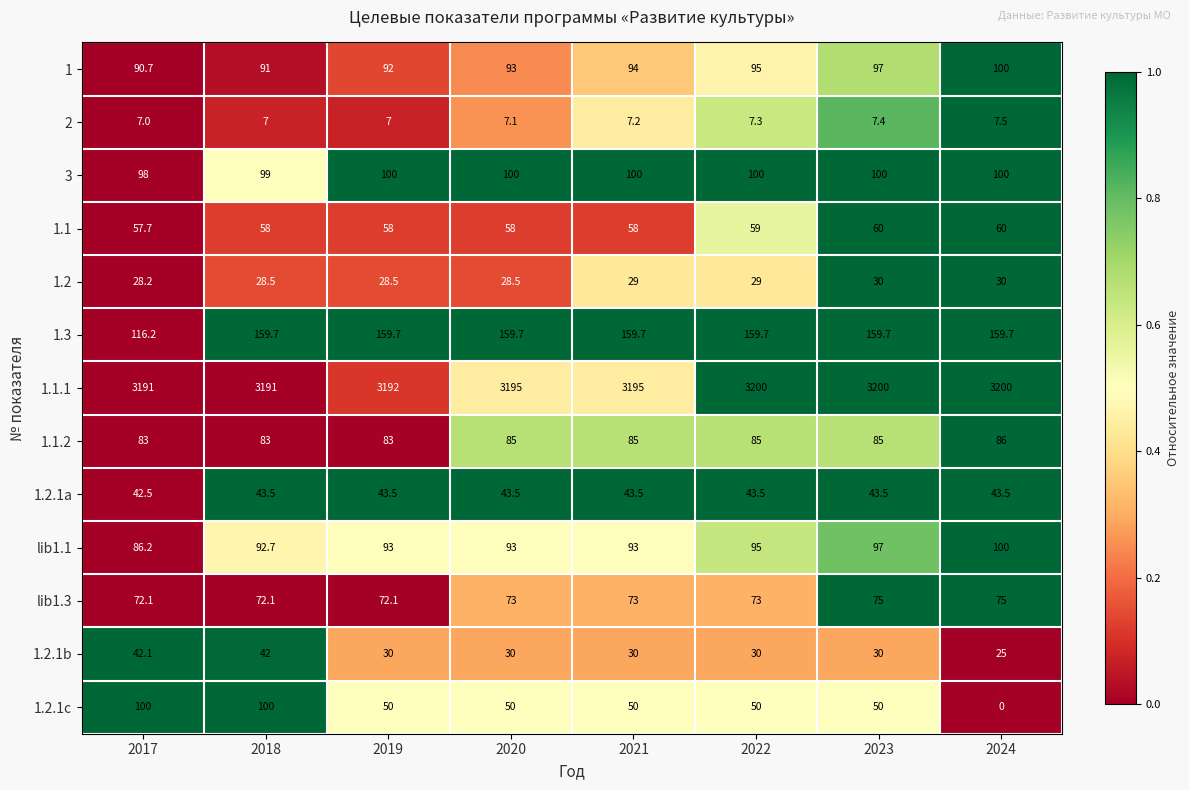

List the labels in order of 1 value, largest first.

2024, 2023, 2022, 2021, 2020, 2019, 2018, 2017